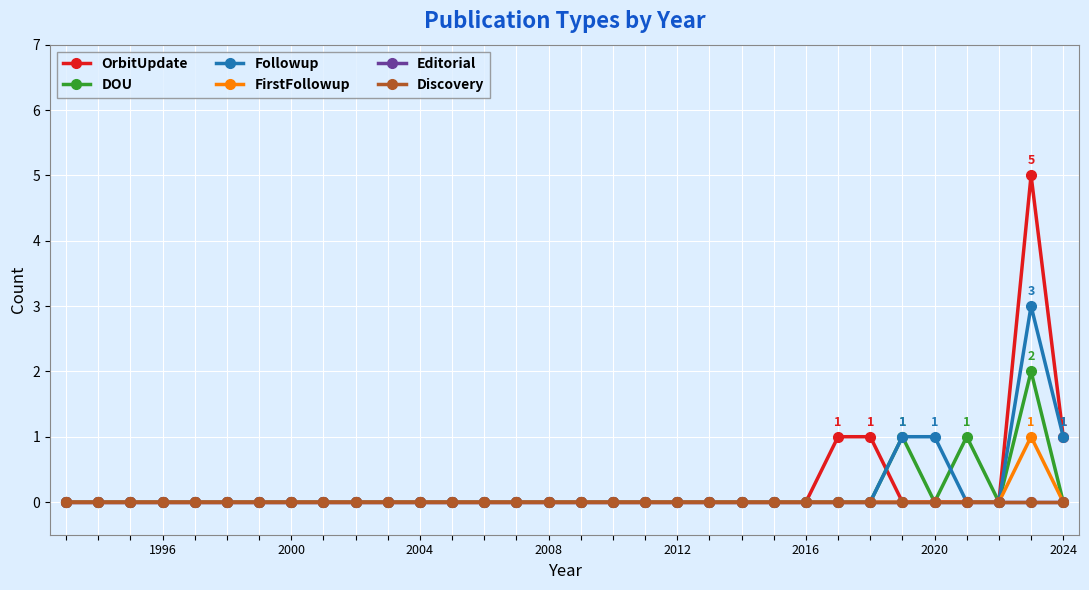

True or false: Followup and Editorial intersect in this chart.

False